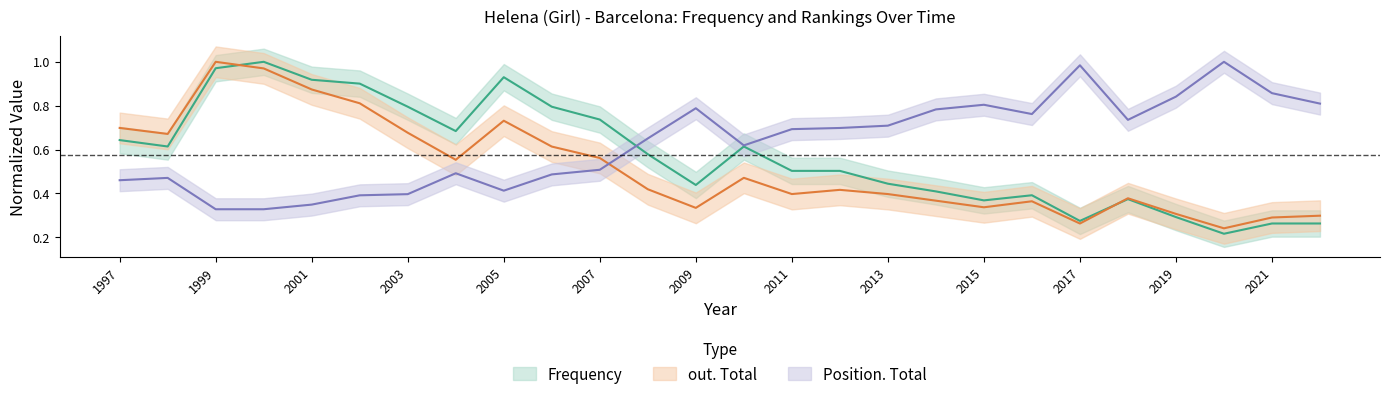

Is the value of out. Total at 2001 greater than the value of Frequency at 2012?

Yes